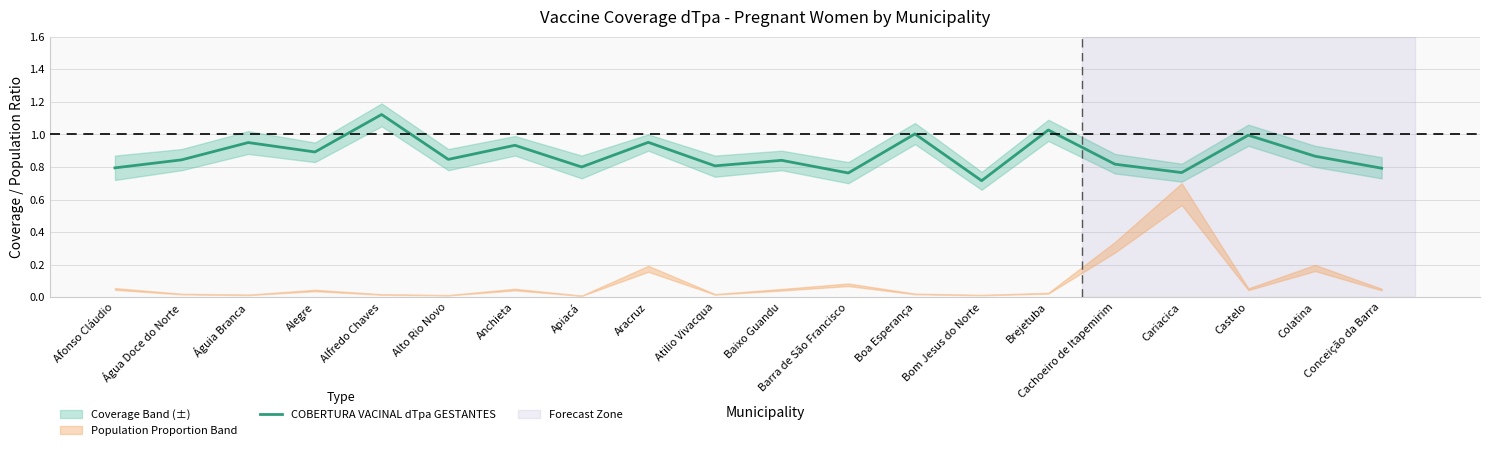

What is the smallest value displayed?

0.7